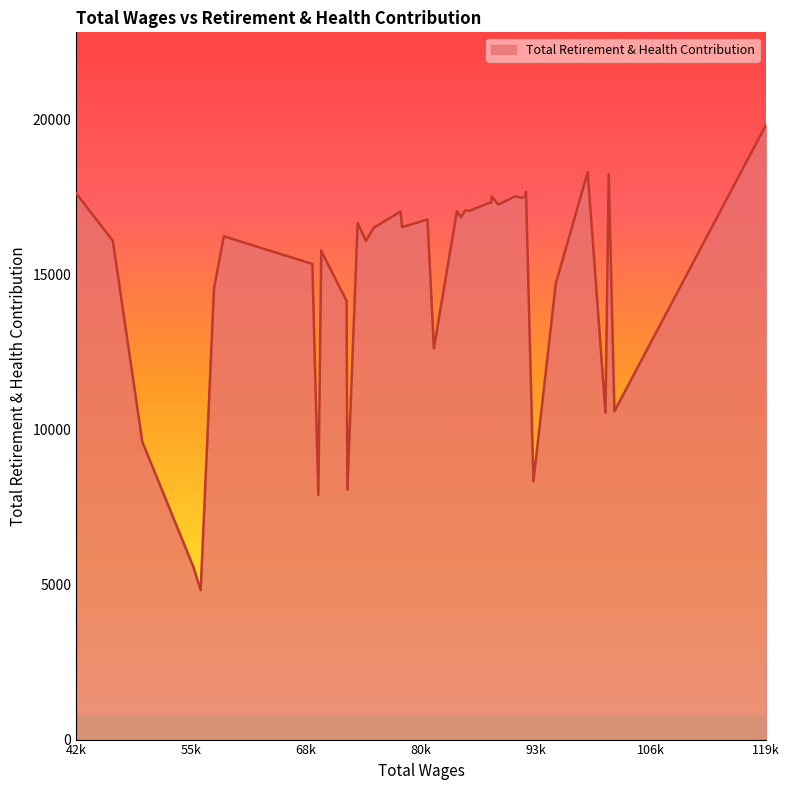

What is the difference between the maximum and minimum values?

15030